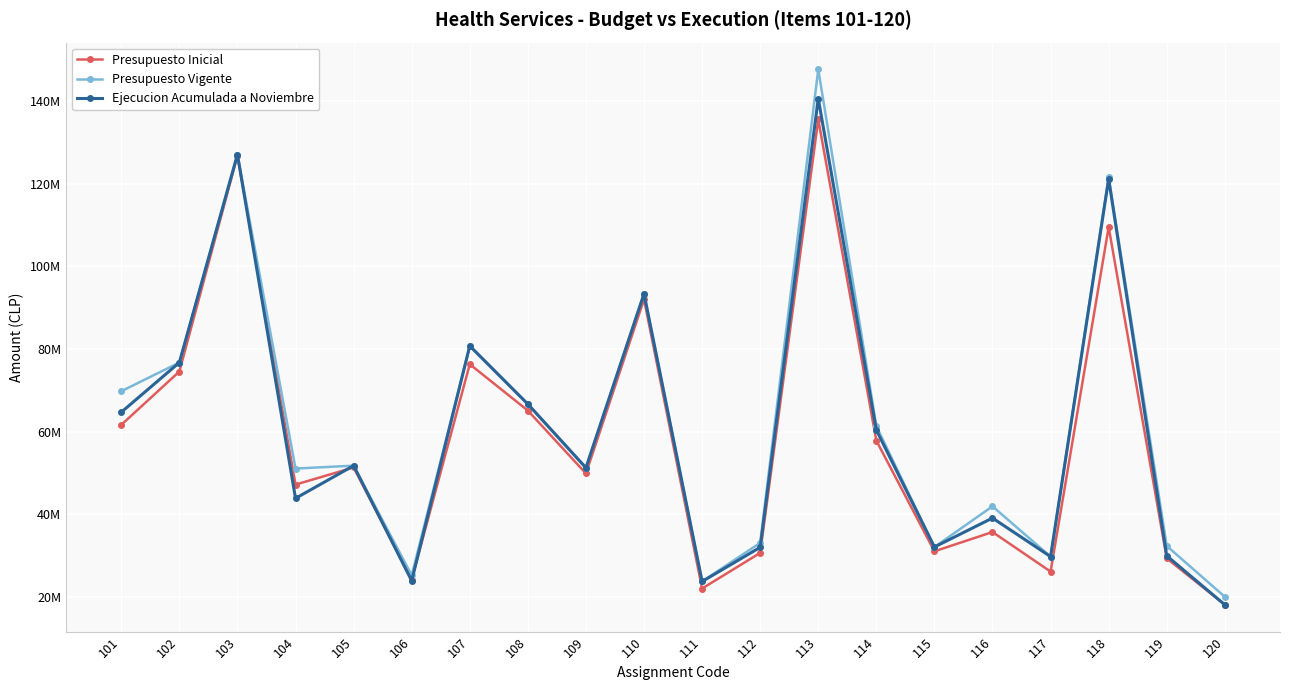

Rank the series at 113 from highest to lowest value.

Presupuesto Vigente, Ejecucion Acumulada a Noviembre, Presupuesto Inicial